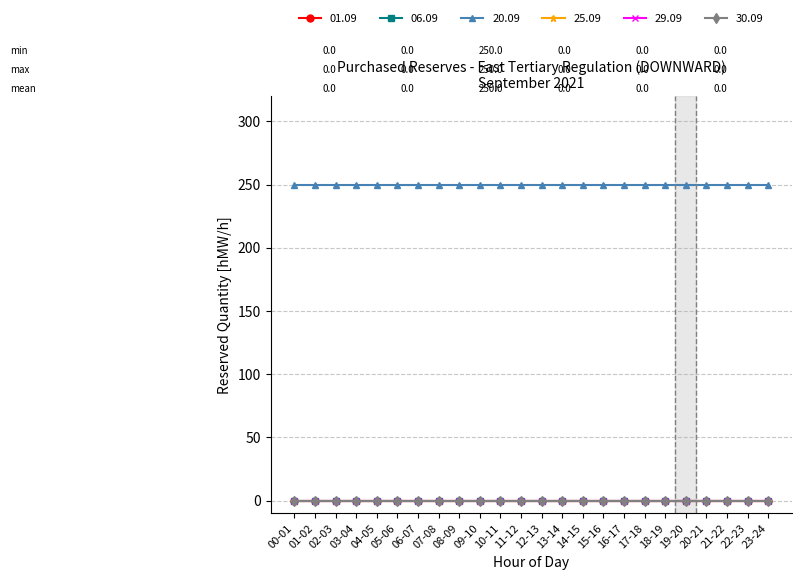

List the series in order of their peak value, highest first.

20.09, 01.09, 06.09, 25.09, 29.09, 30.09